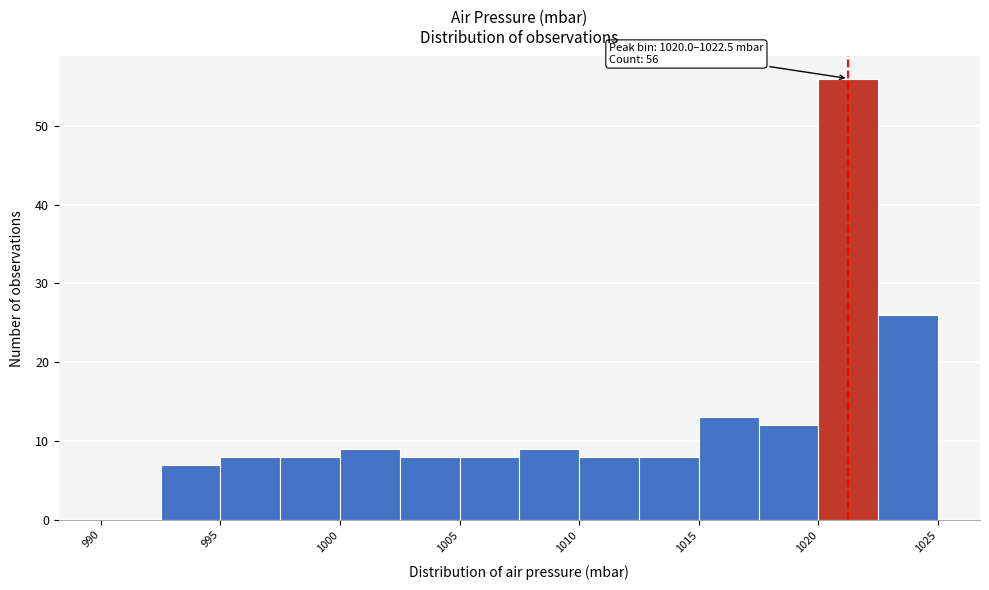

Over which range of the x-axis is the bar tallest?

1020.0 to 1022.5